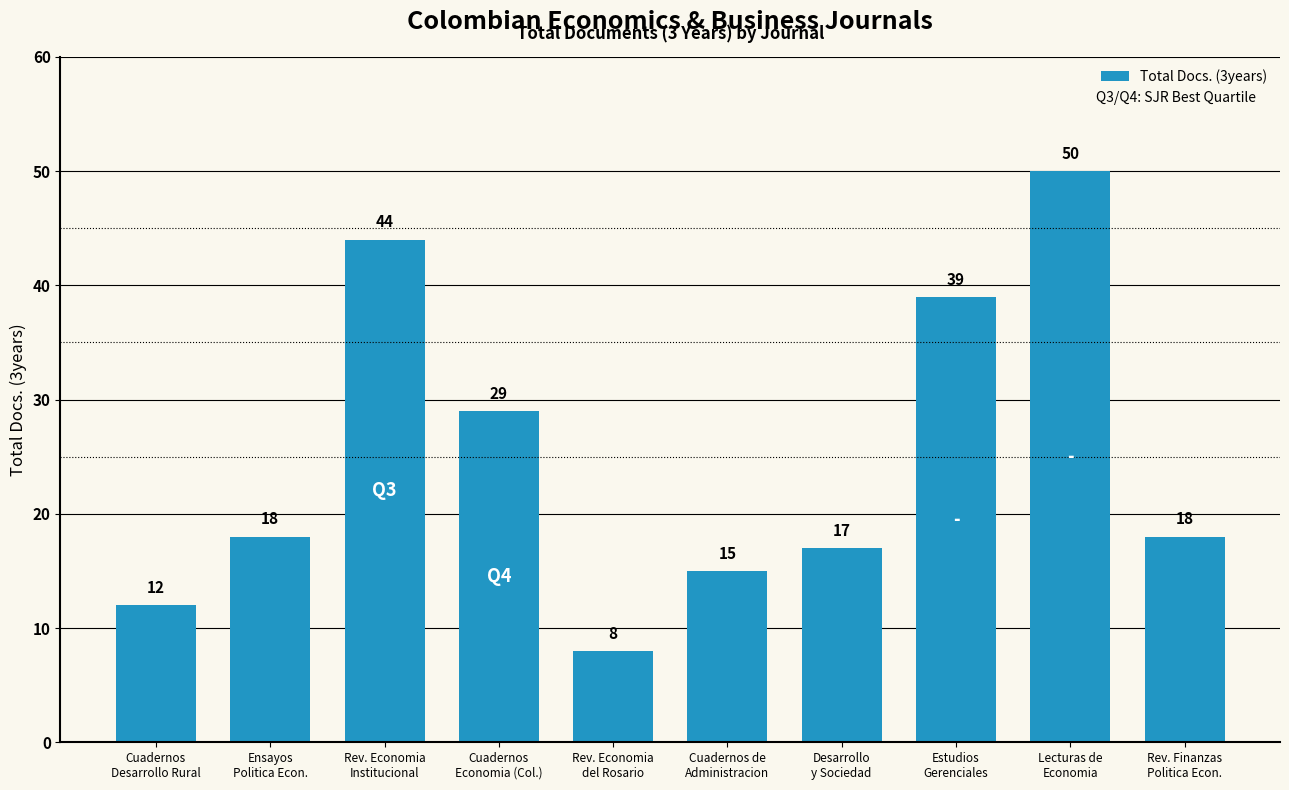

How many series are shown in this chart?

1